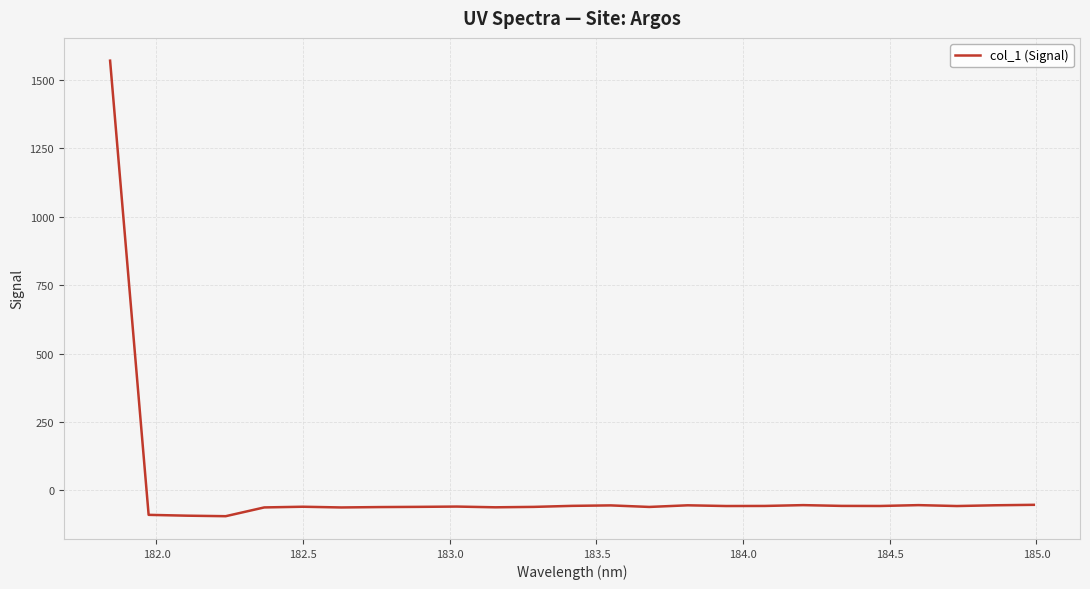

What is the difference between the maximum and minimum values?

1663.4